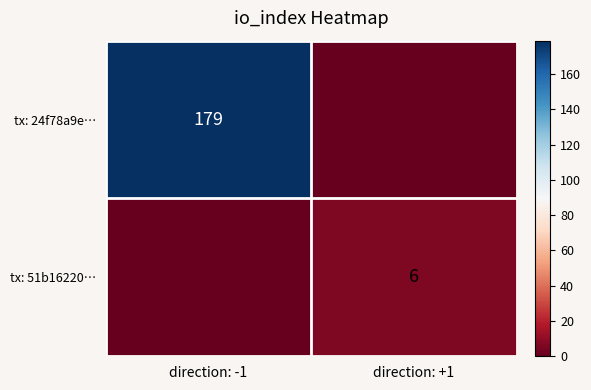

The tx: 51b16220… series shows 6 at direction: +1. True or false?

True